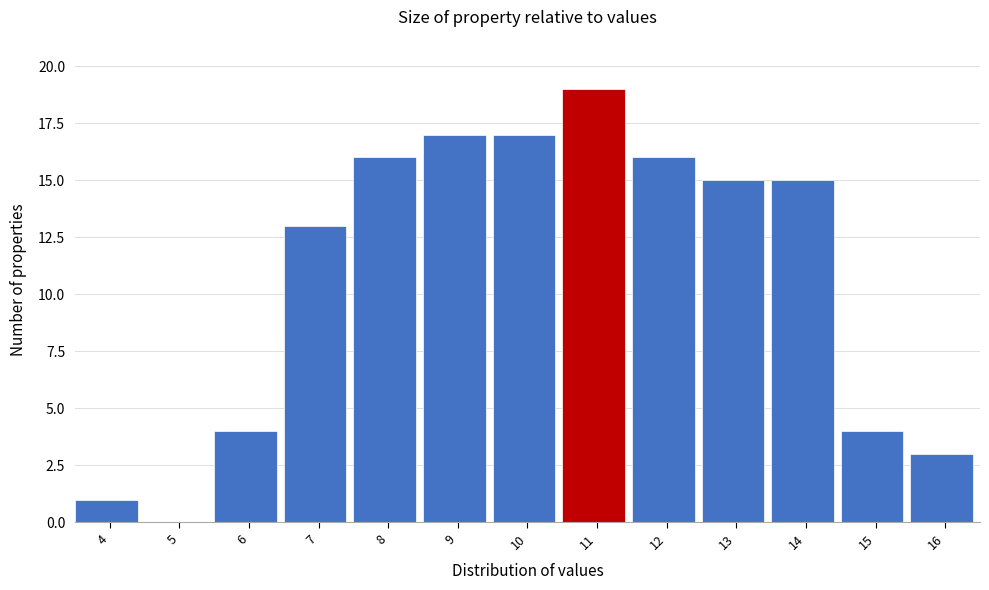

Reading left to right, extract all data points from this chart.

4=1	5=0	6=4	7=13	8=16	9=17	10=17	11=19	12=16	13=15	14=15	15=4	16=3